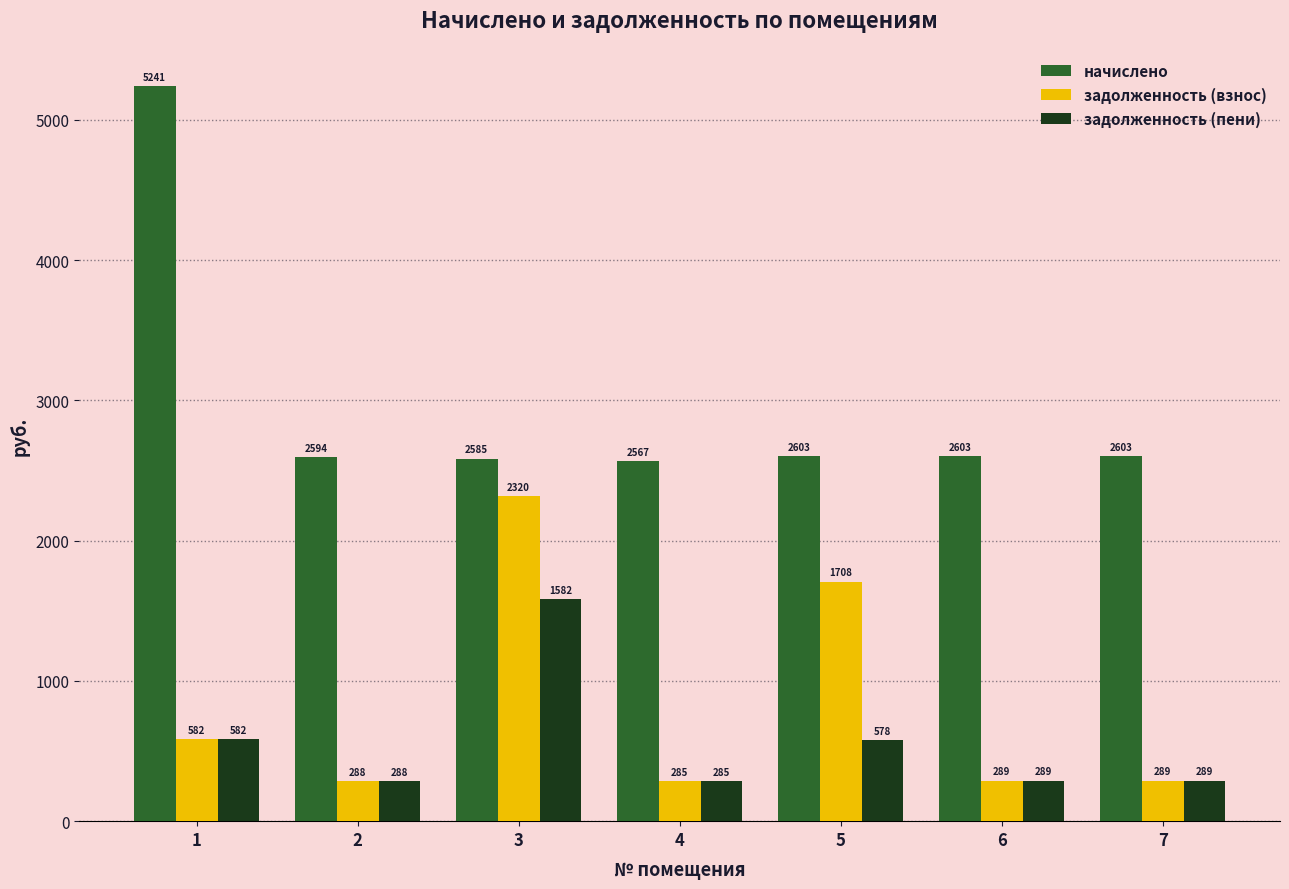

Is the value of задолженность (пени) at 6 greater than the value of задолженность (взнос) at 4?

Yes